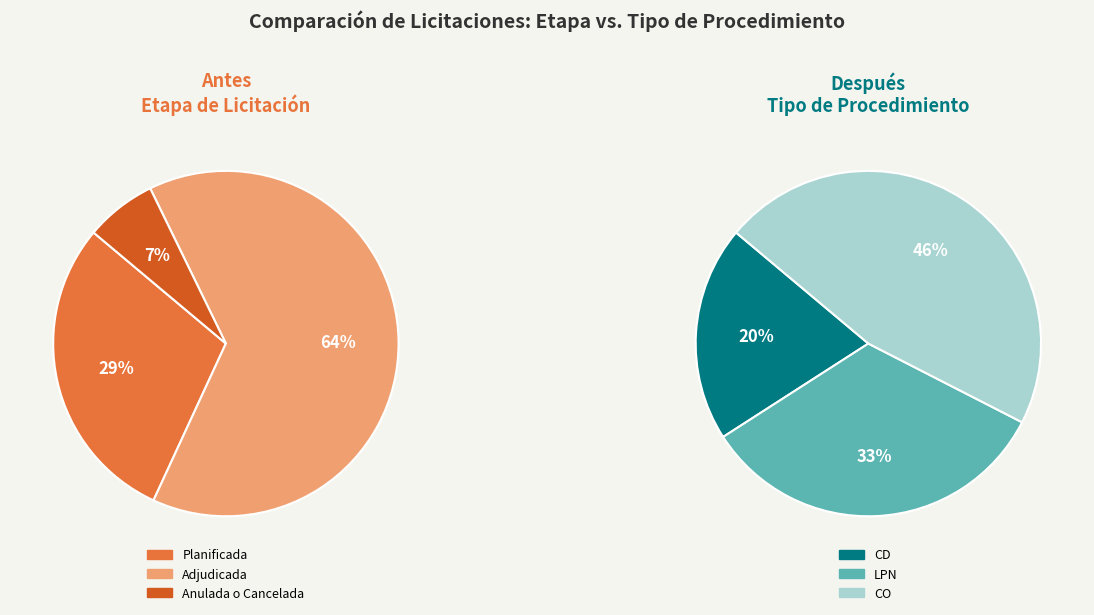

True or false: 346404 accounts for 6% of the total.

False